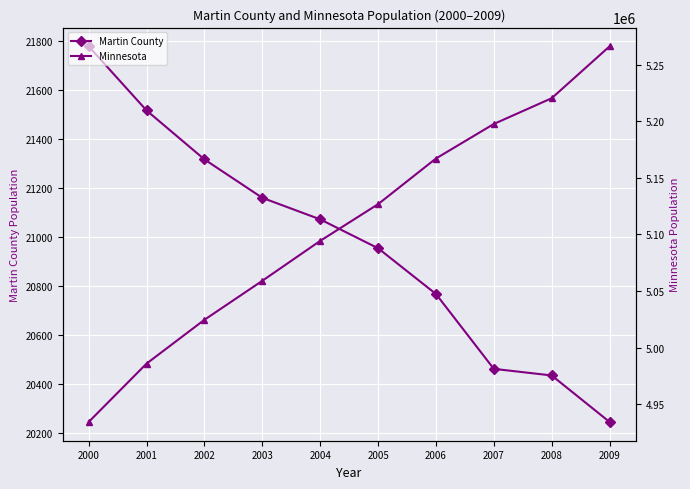

Rank the series by their maximum value, from highest to lowest.

Minnesota, Martin County